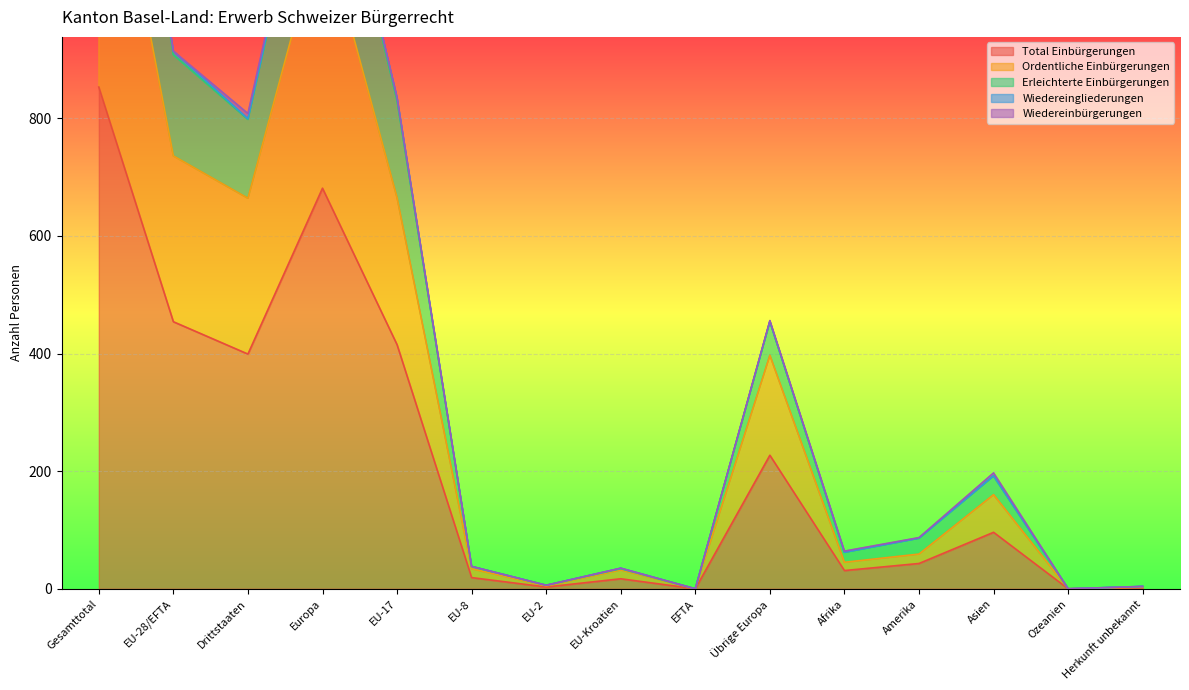

Is the value of Total Einbürgerungen at EU-8 greater than the value of Erleichterte Einbürgerungen at Europa?

No